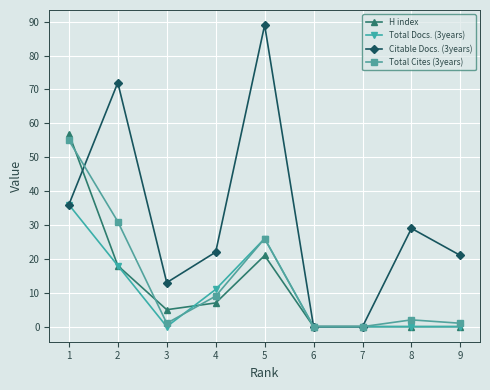

What are all the series names shown in the legend?

H index, Total Docs. (3years), Citable Docs. (3years), Total Cites (3years)